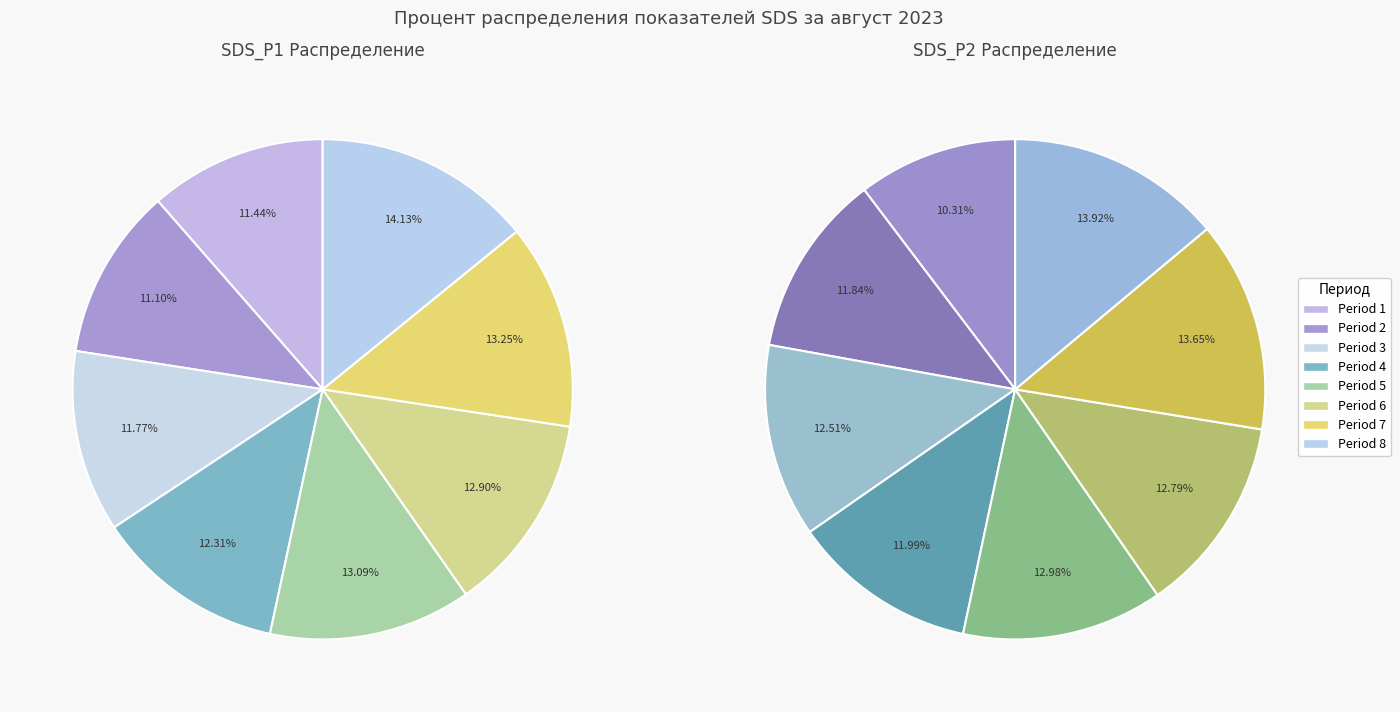

Does 19:12-21:36 represent more than half of the total?

No